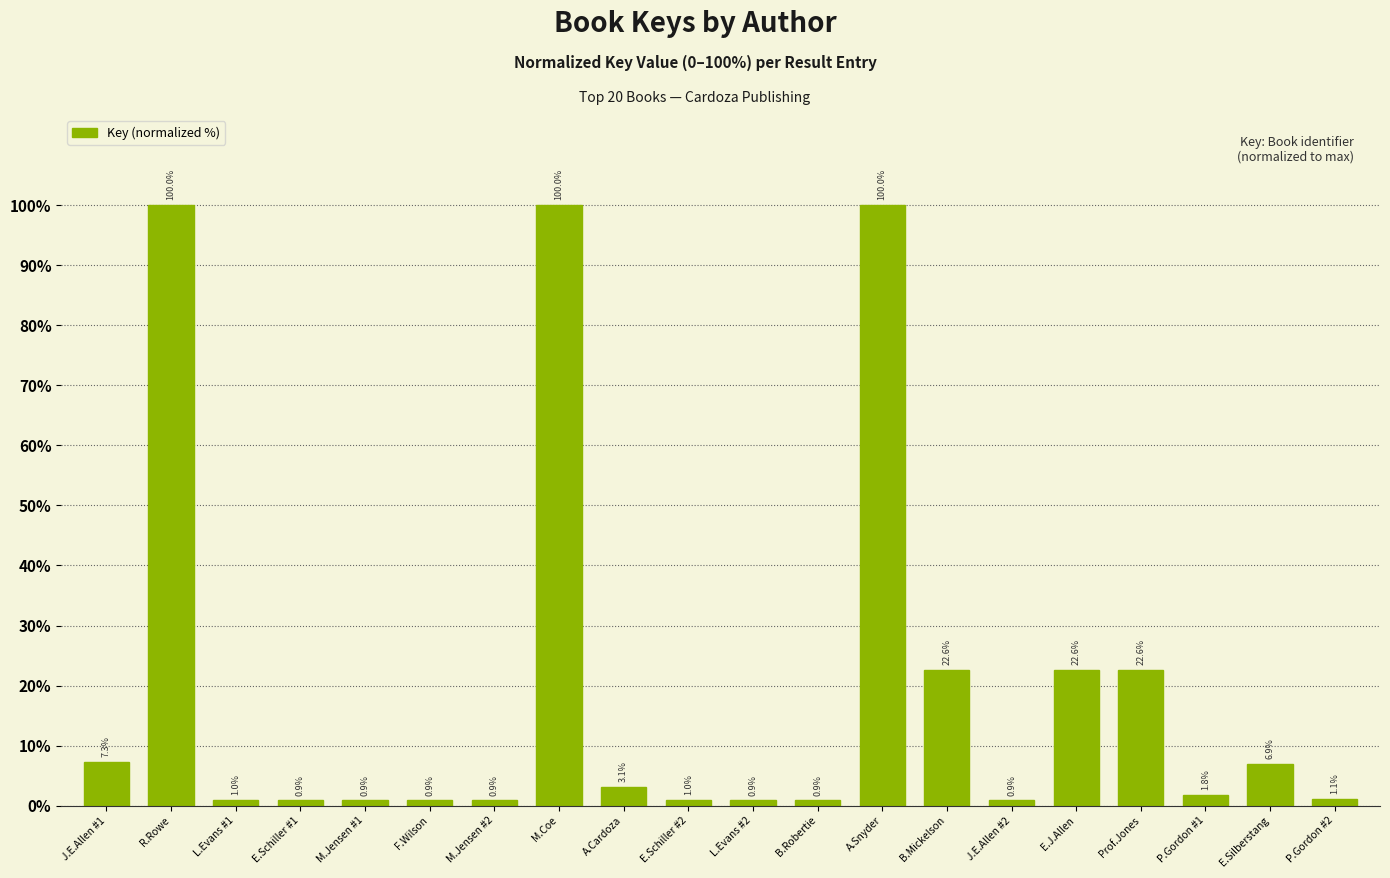

The value at L.Evans #1 is 1.0. True or false?

True